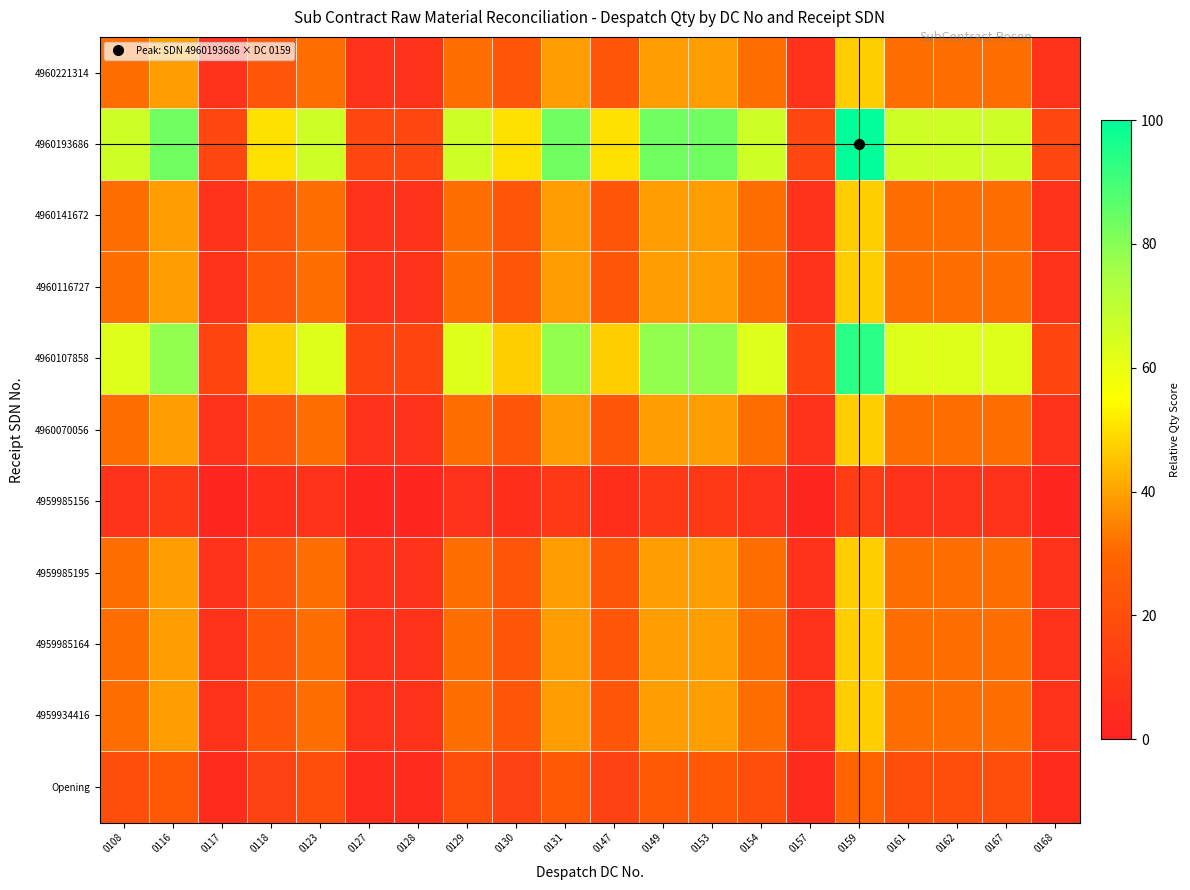

What is the total value across all series at 0123?

376.5